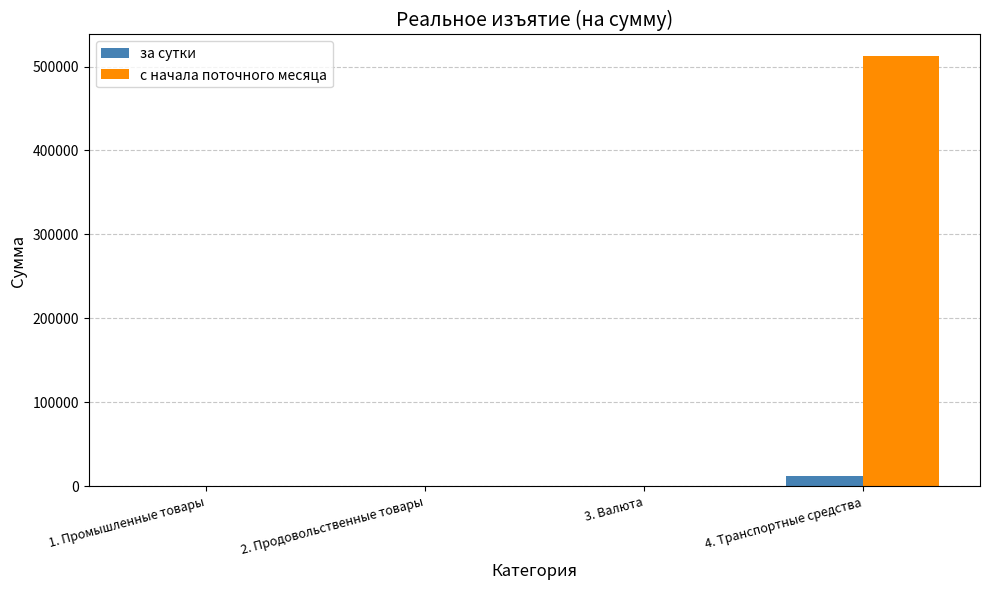

What is the maximum value shown in the chart?

512500